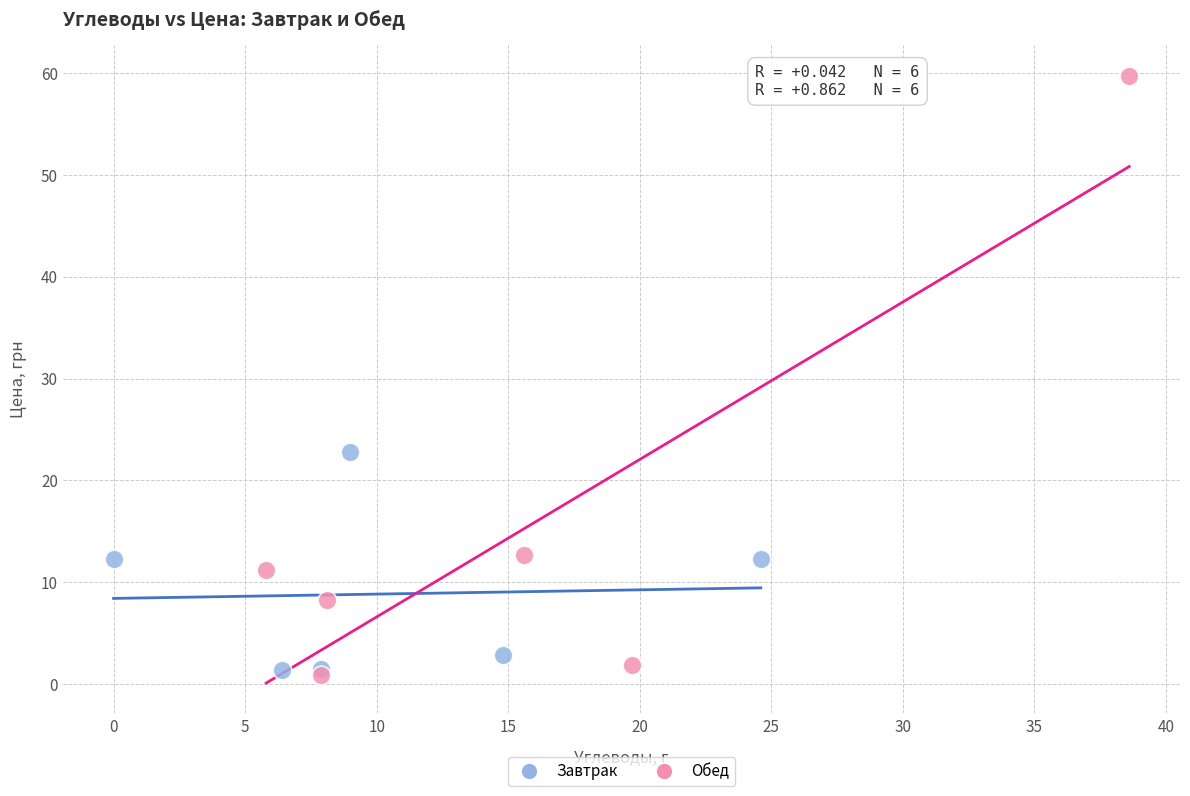

Which series has the largest Y range (max minus min)?

Обед